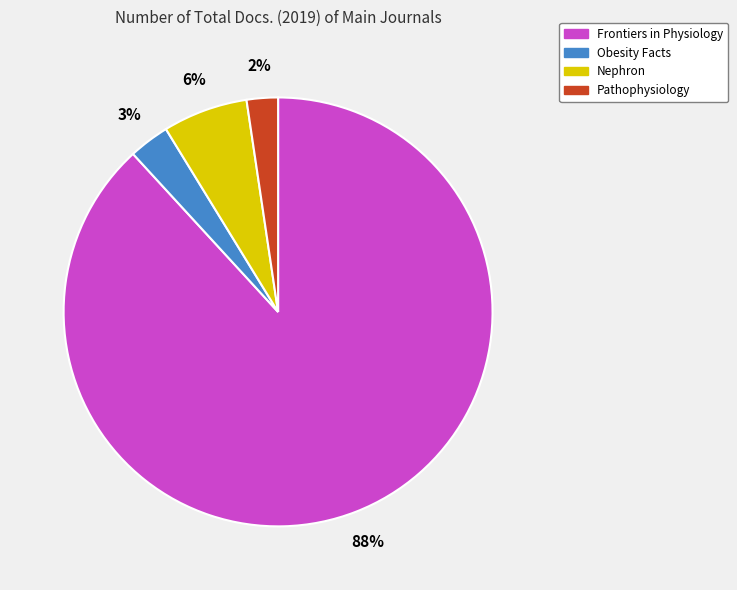

Which has a higher value, Obesity Facts or Nephron?

Nephron